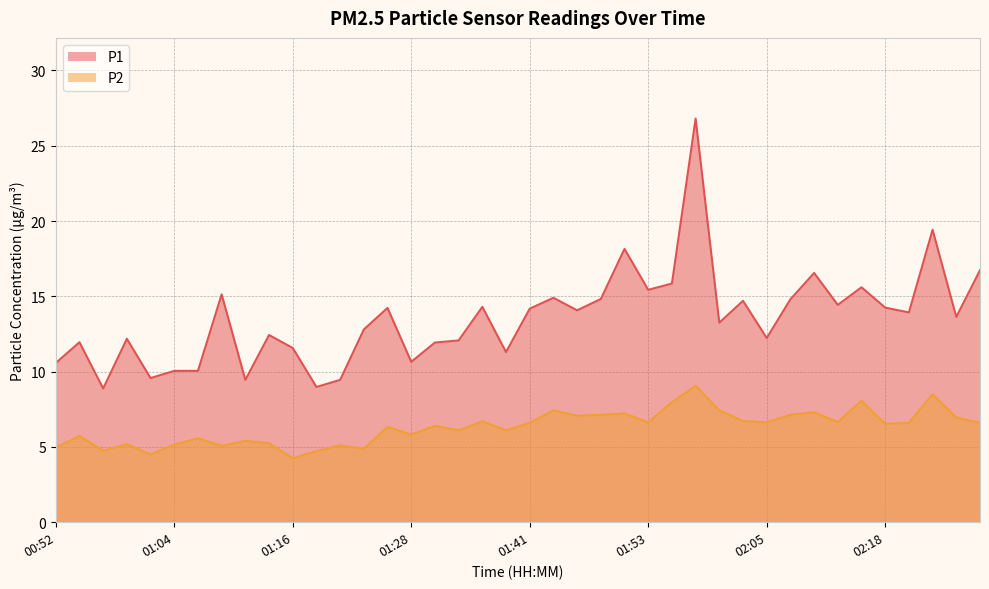

What value does the P2 series have at 01:50?

7.2